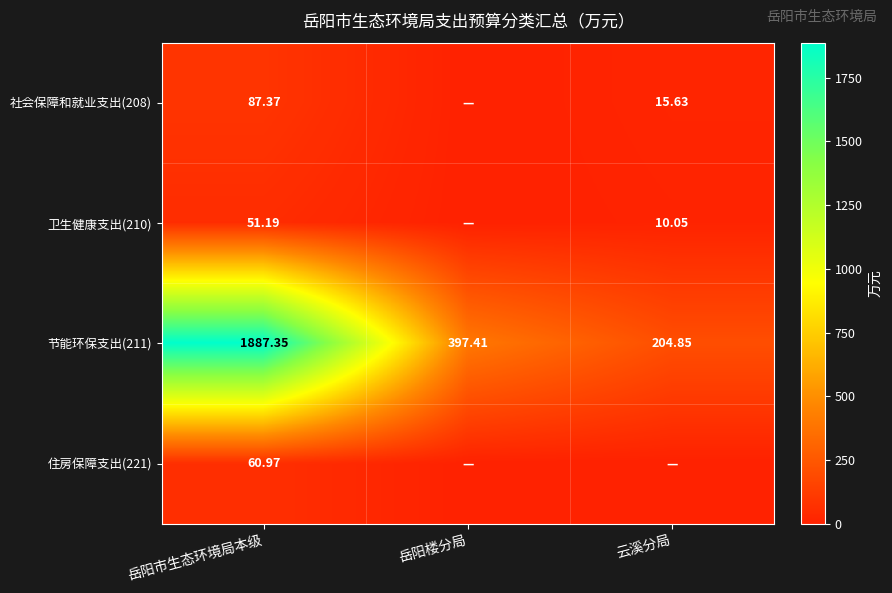

List the labels in order of 节能环保支出(211) value, smallest first.

云溪分局, 岳阳楼分局, 岳阳市生态环境局本级